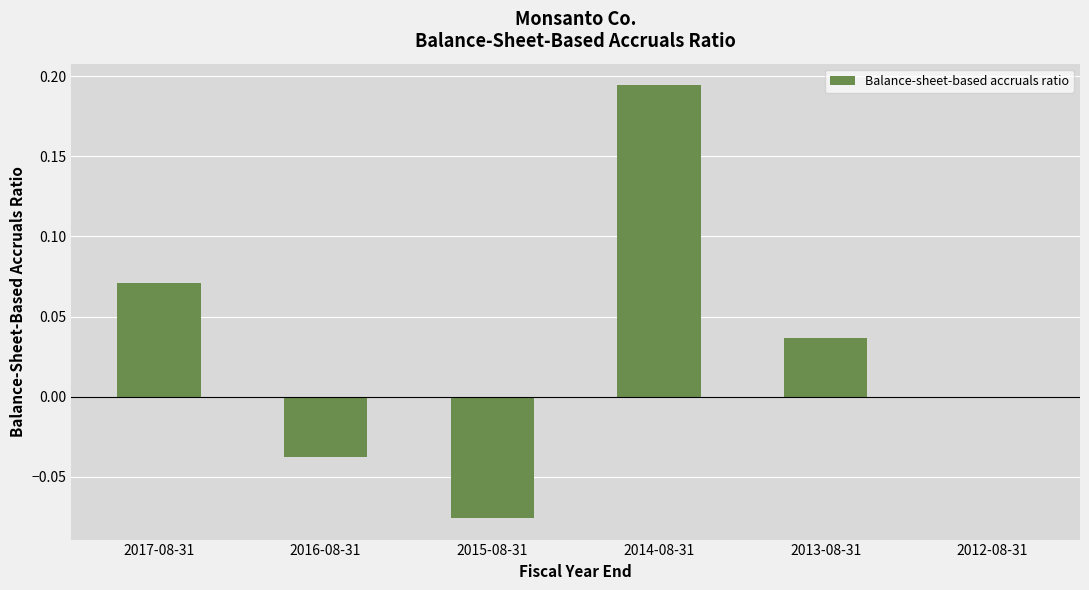

At which label is the value closest to 0?

2012-08-31